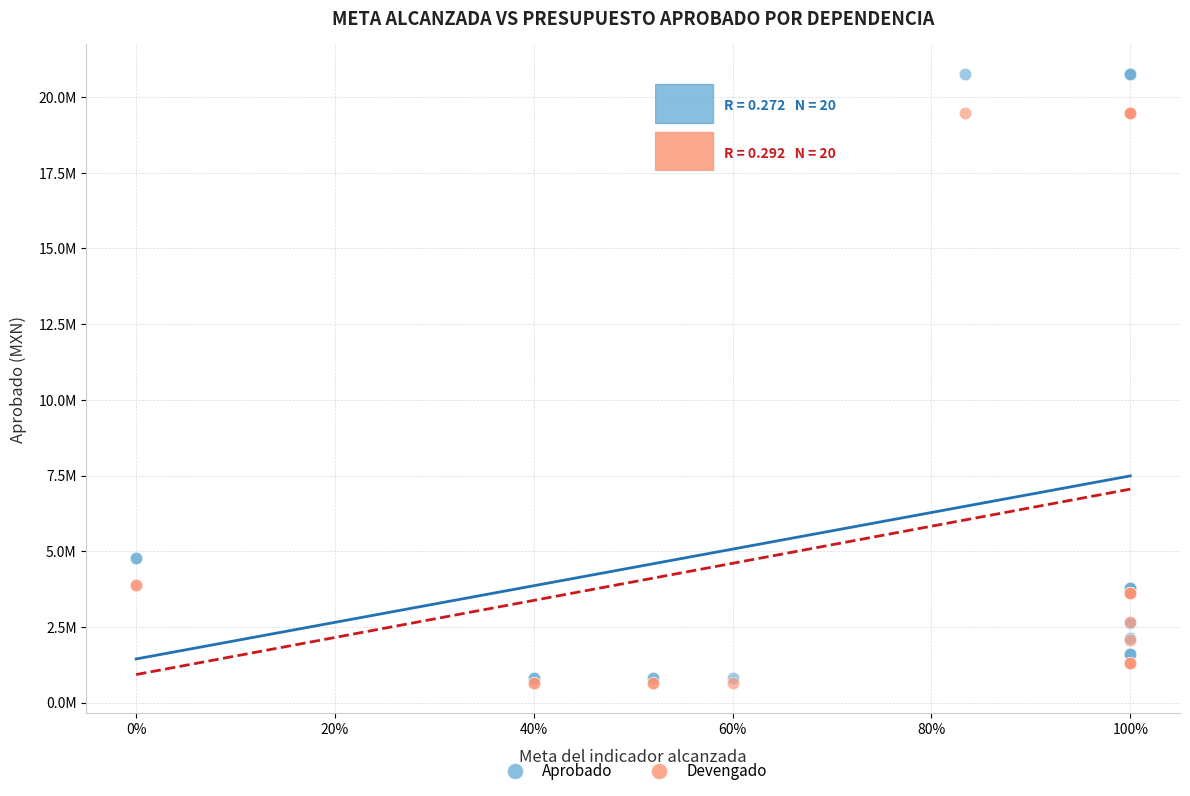

What are all the series names shown in the legend?

Aprobado, Devengado